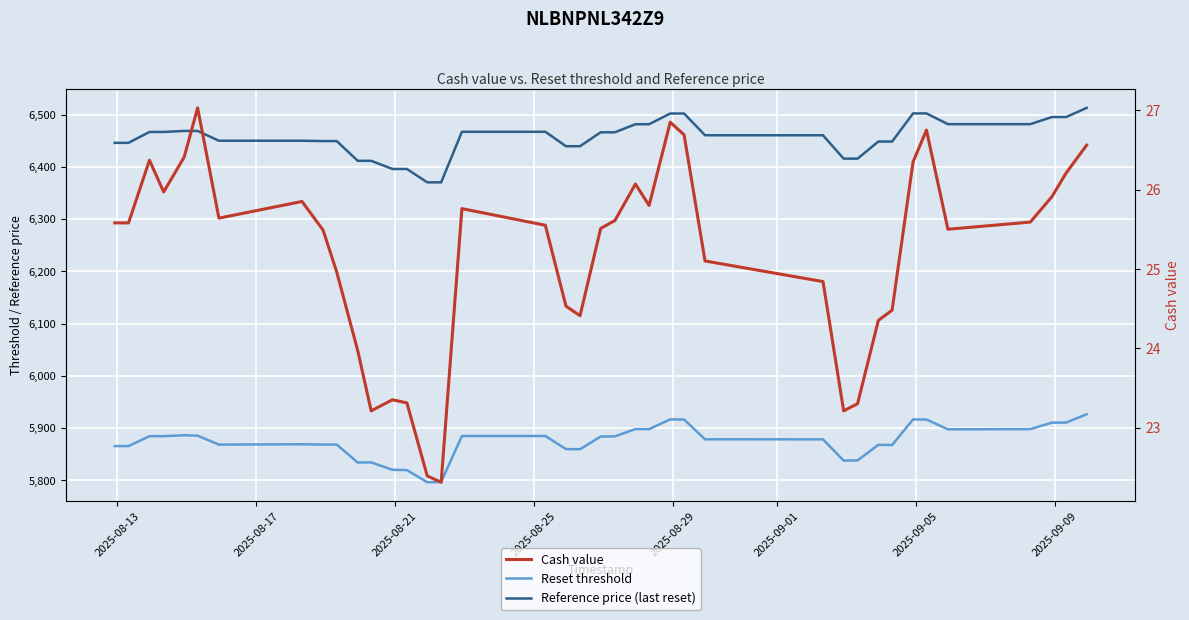

How many interior local peaks does the Reset threshold series have?

9